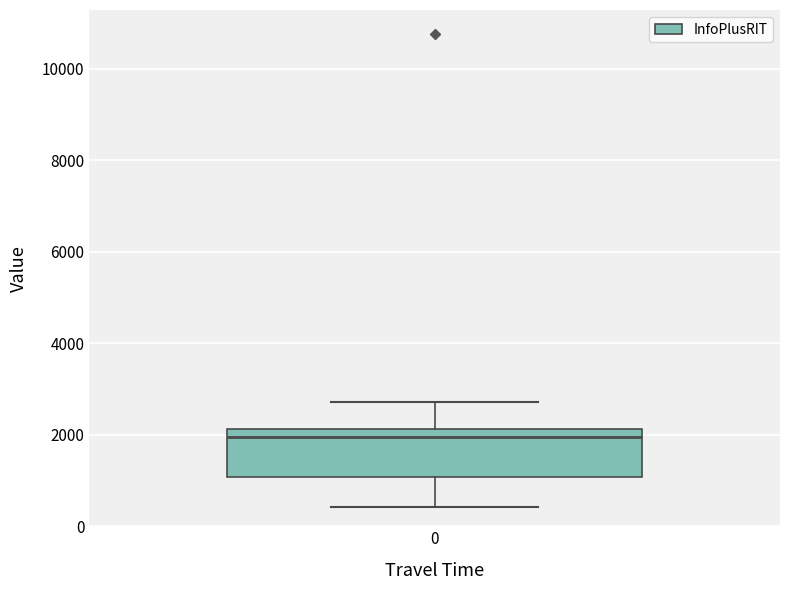

Read this box plot against the y-axis: the position of the median line, the range covered by the box, and the ends of both whiskers. The values are not printed on the chart, so give them approximately, as read against the axis.

median 2000, box 1000 to 2200, whiskers 400 to 2800